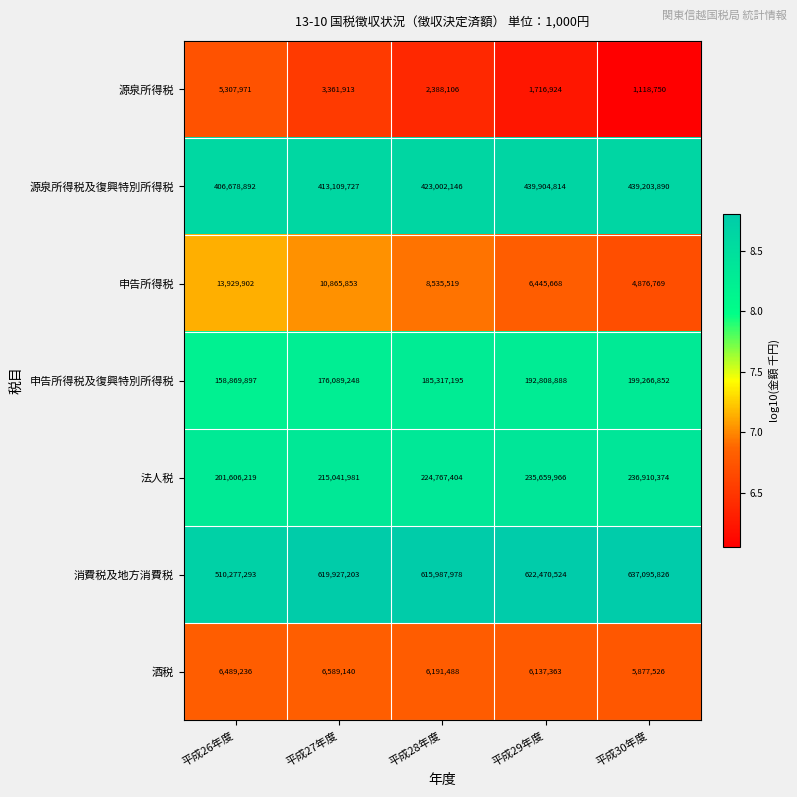

At 平成26年度, list the series in order from smallest to largest.

源泉所得税, 酒税, 申告所得税, 申告所得税及復興特別所得税, 法人税, 源泉所得税及復興特別所得税, 消費税及地方消費税